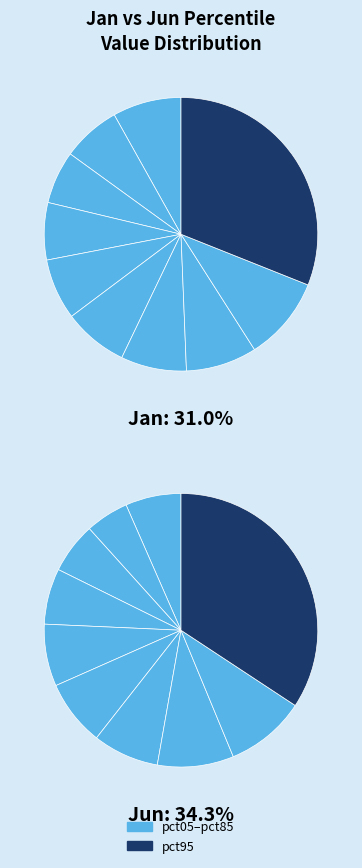

What is the spread (max minus min) of values at 3?

0.1